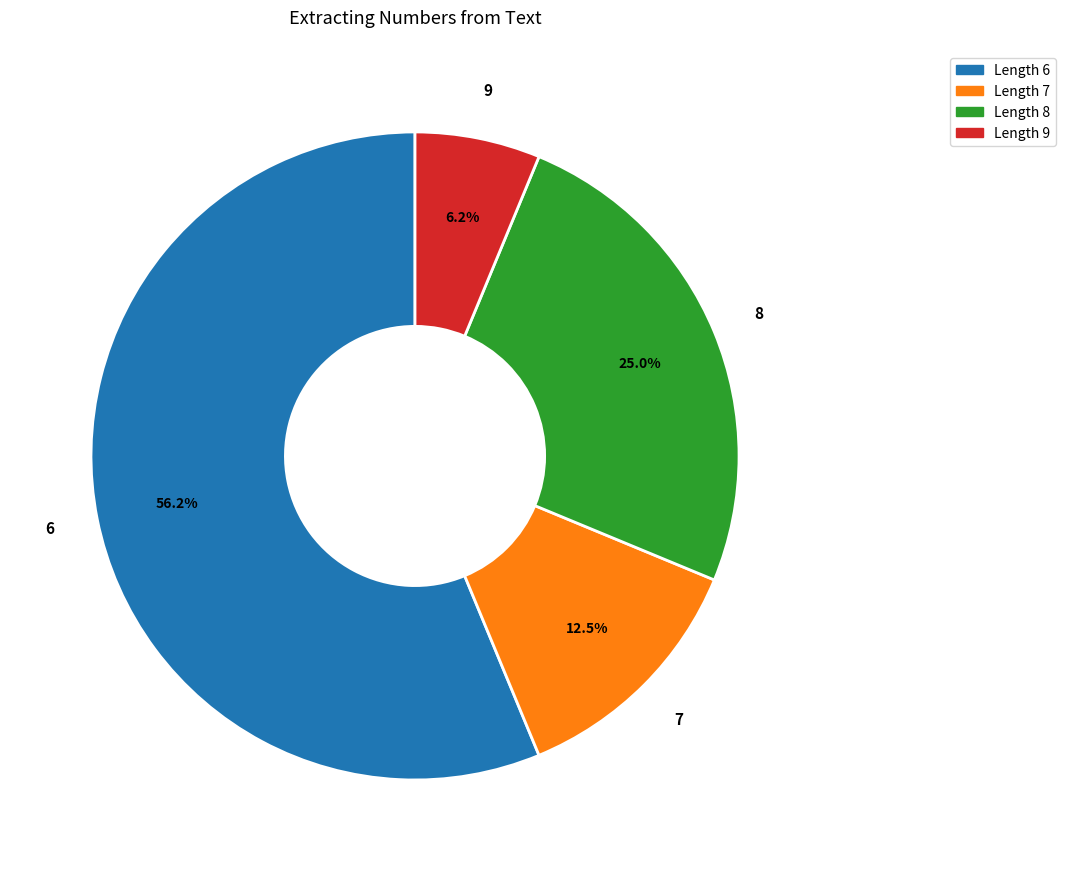

What is the ratio of the value at Length 8 to the value at Length 9?

4.0